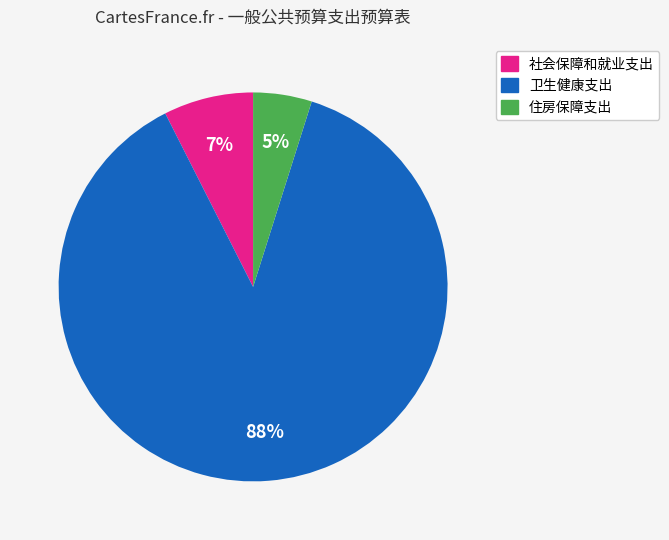

How many slices are in this pie chart?

3